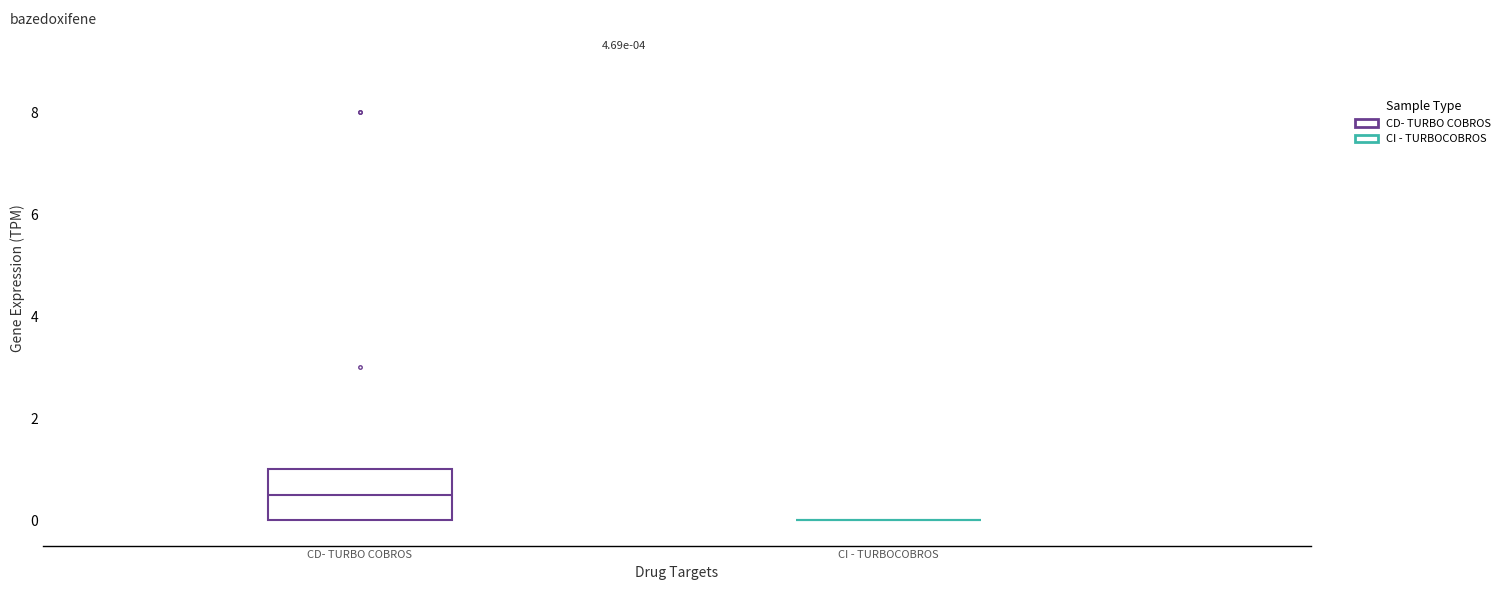

Comparing the boxes themselves (not the whiskers), which one is the tallest?

CD- TURBO COBROS